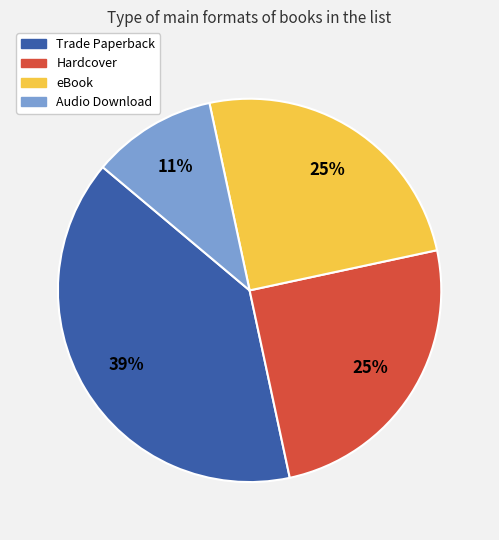

True or false: Trade Paperback accounts for 39% of the total.

True